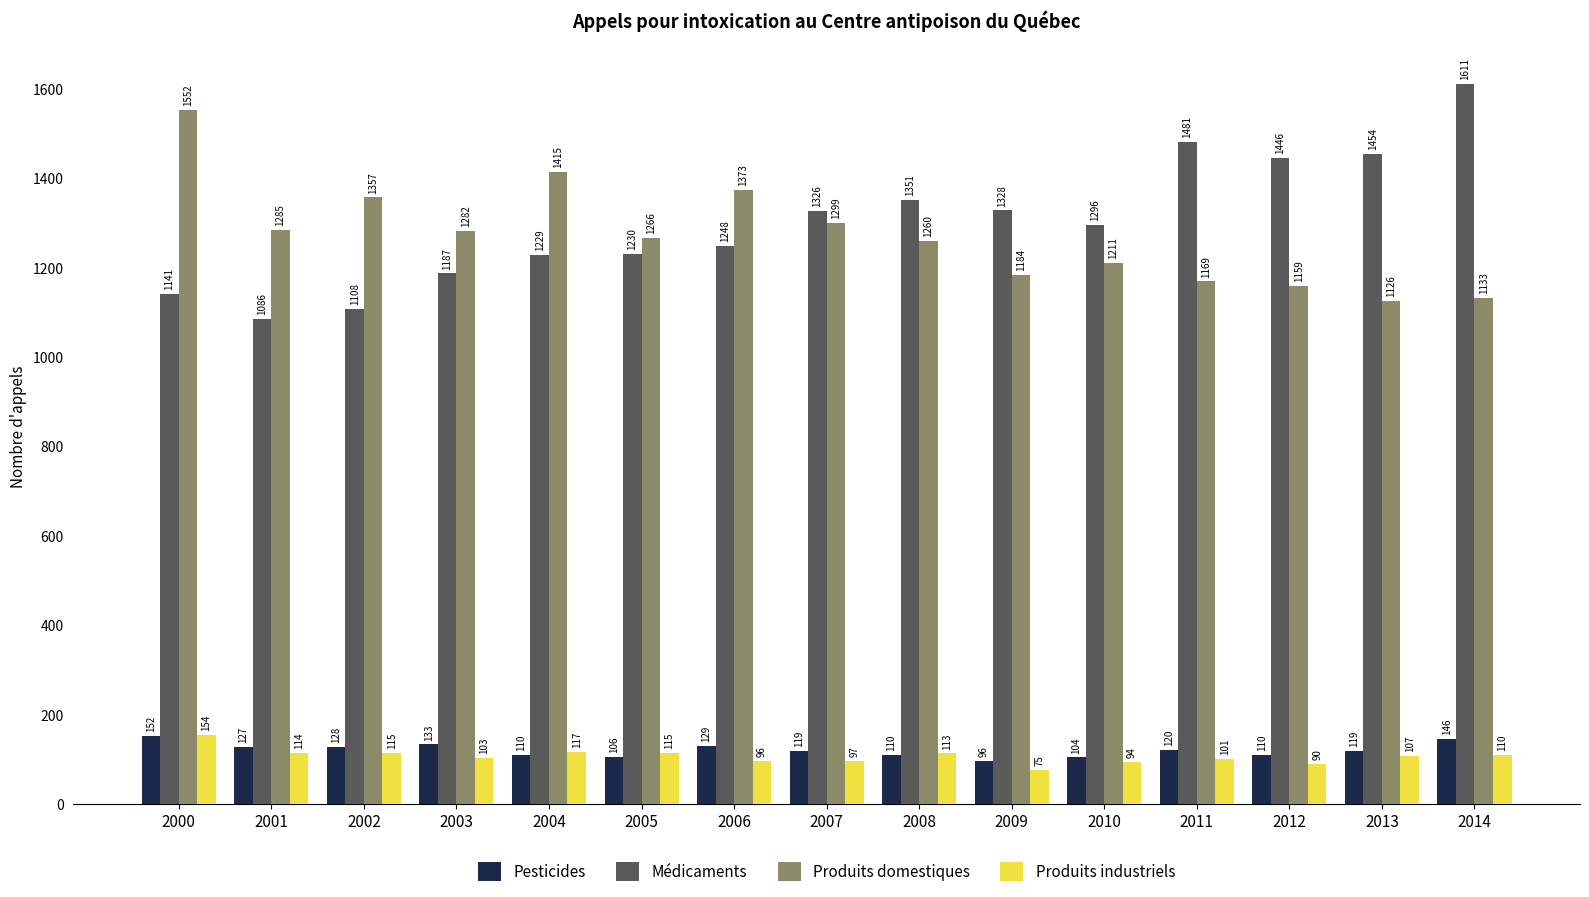

What is the value of the Pesticides bar at the 2nd from the left?

127